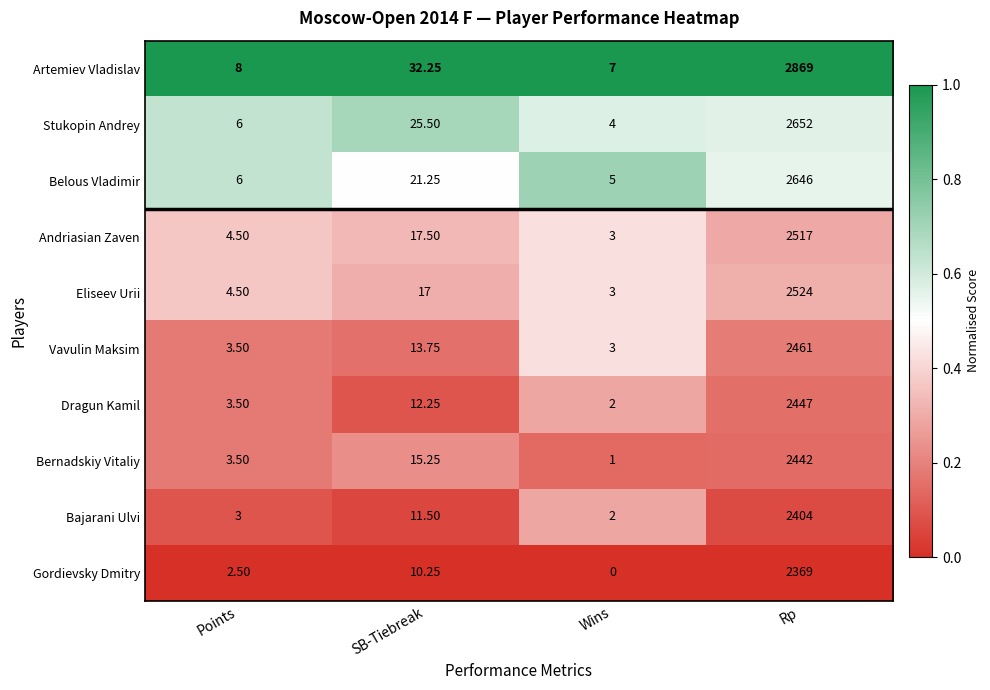

At Rp, list the series in order from smallest to largest.

Gordievsky Dmitry, Bajarani Ulvi, Bernadskiy Vitaliy, Dragun Kamil, Vavulin Maksim, Andriasian Zaven, Eliseev Urii, Belous Vladimir, Stukopin Andrey, Artemiev Vladislav